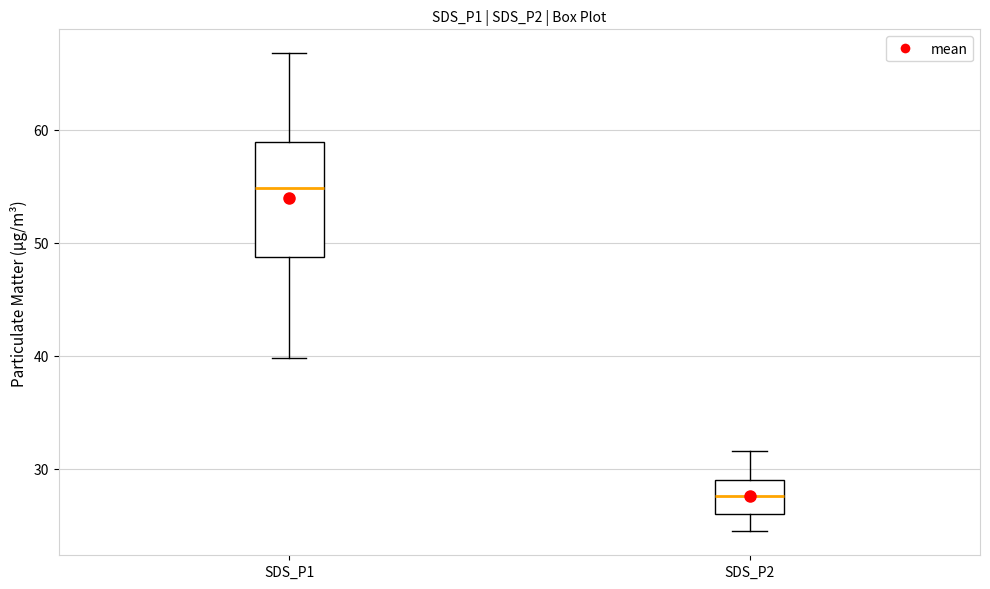

Reading left to right, read every box against the y-axis: the position of its median line, the range the box covers, and the ends of its whiskers. The values are not printed on the chart, so give them approximately, as read against the axis.

SDS_P1: median 55, box 49 to 59, whiskers 40 to 67
SDS_P2: median 28, box 26 to 29, whiskers 24 to 32